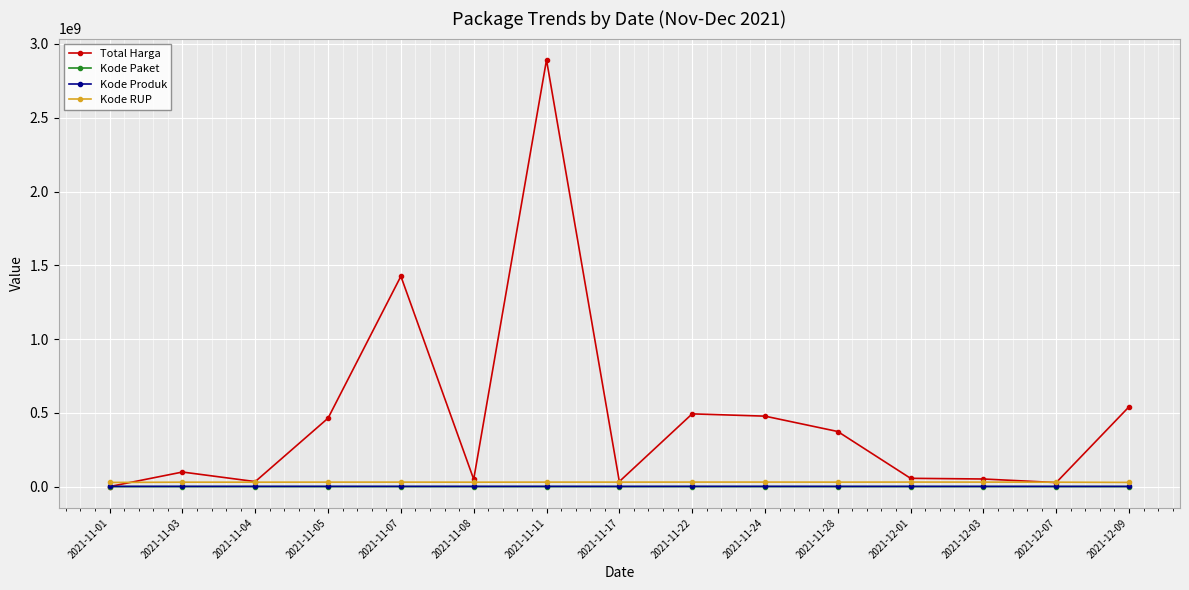

At which category does the chart reach its peak across all series?

2021-11-11